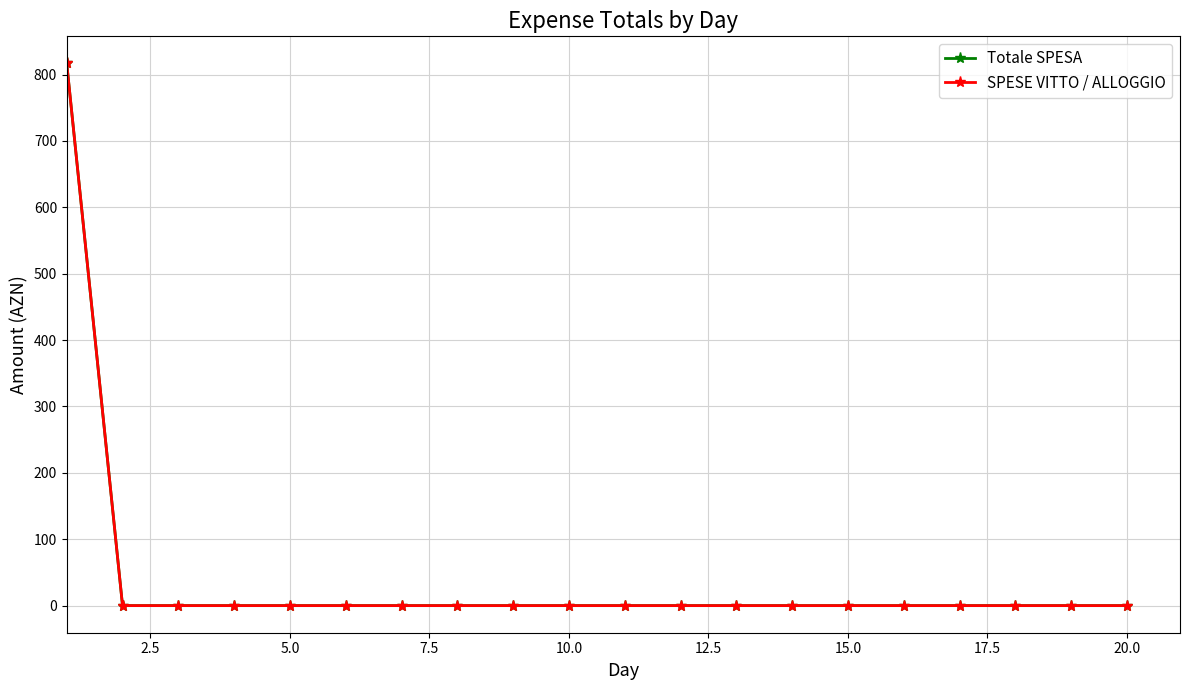

True or false: Totale SPESA and SPESE VITTO / ALLOGGIO intersect in this chart.

False